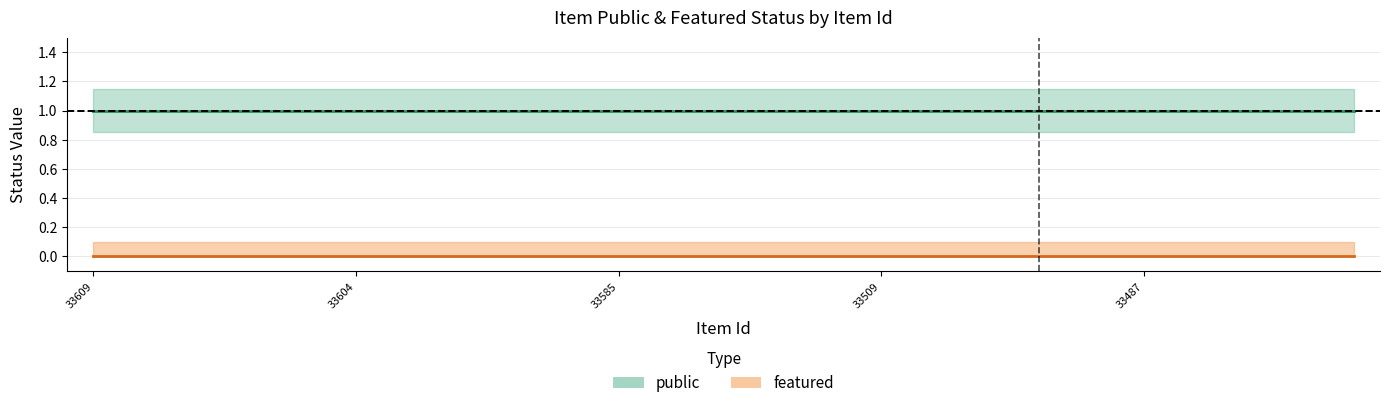

Which series changed the most between 33588 and 33489?

public